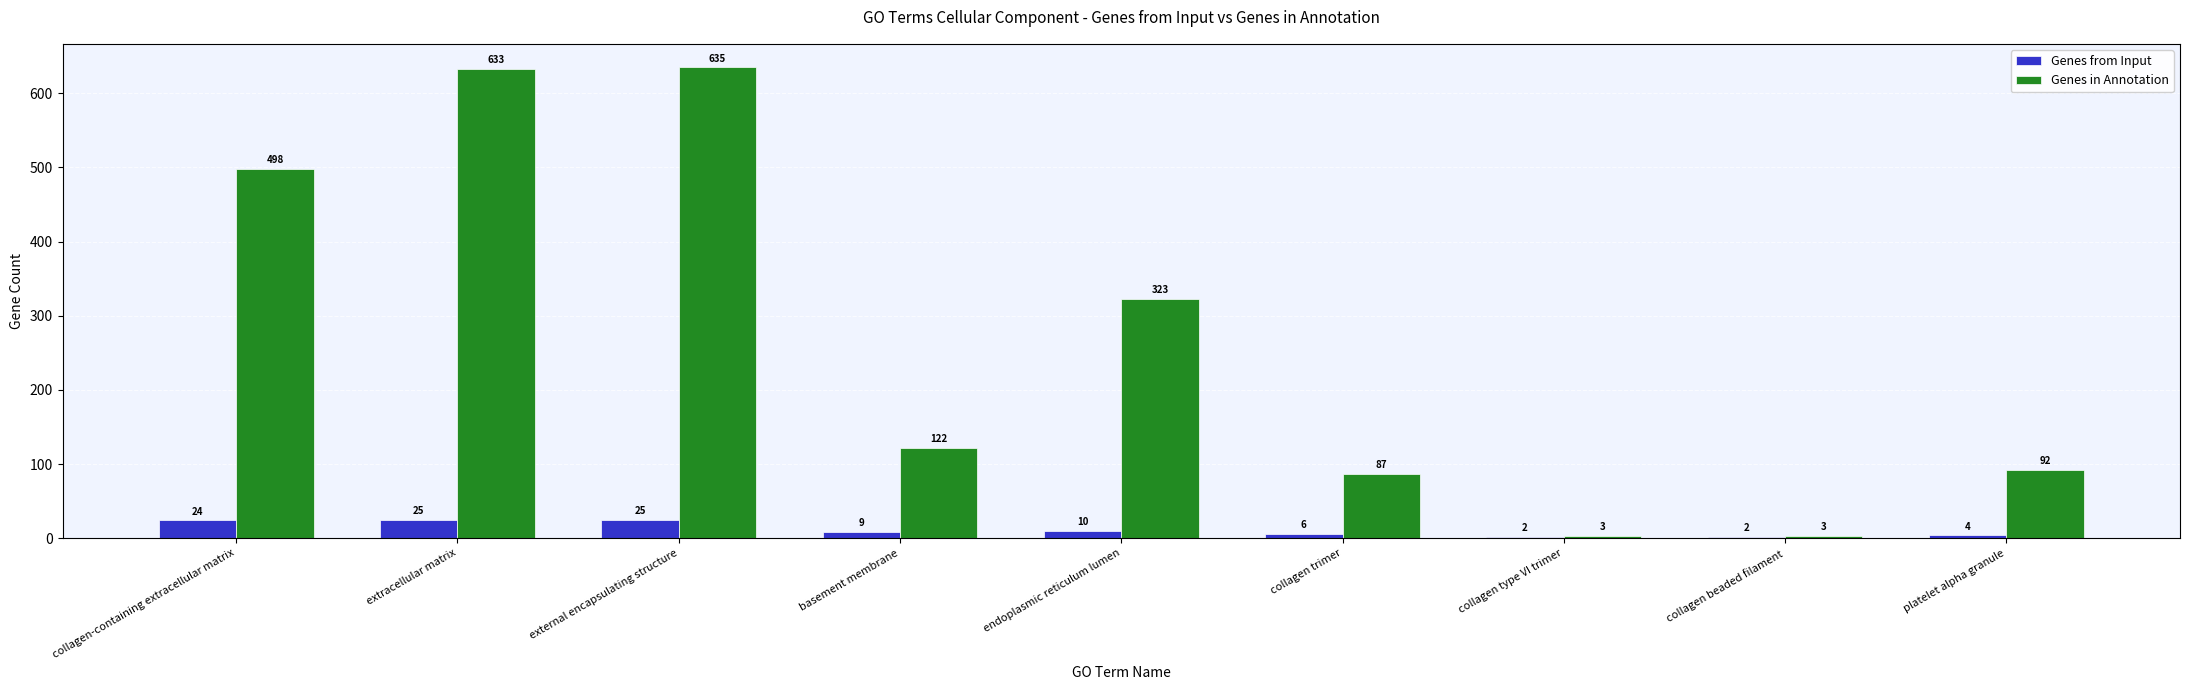

Reading right to left, what are all the values shown in this chart?

Genes from Input: platelet alpha granule=4	collagen beaded filament=2	collagen type VI trimer=2	collagen trimer=6	endoplasmic reticulum lumen=10	basement membrane=9	external encapsulating structure=25	extracellular matrix=25	collagen-containing extracellular matrix=24
Genes in Annotation: platelet alpha granule=92	collagen beaded filament=3	collagen type VI trimer=3	collagen trimer=87	endoplasmic reticulum lumen=323	basement membrane=122	external encapsulating structure=635	extracellular matrix=633	collagen-containing extracellular matrix=498